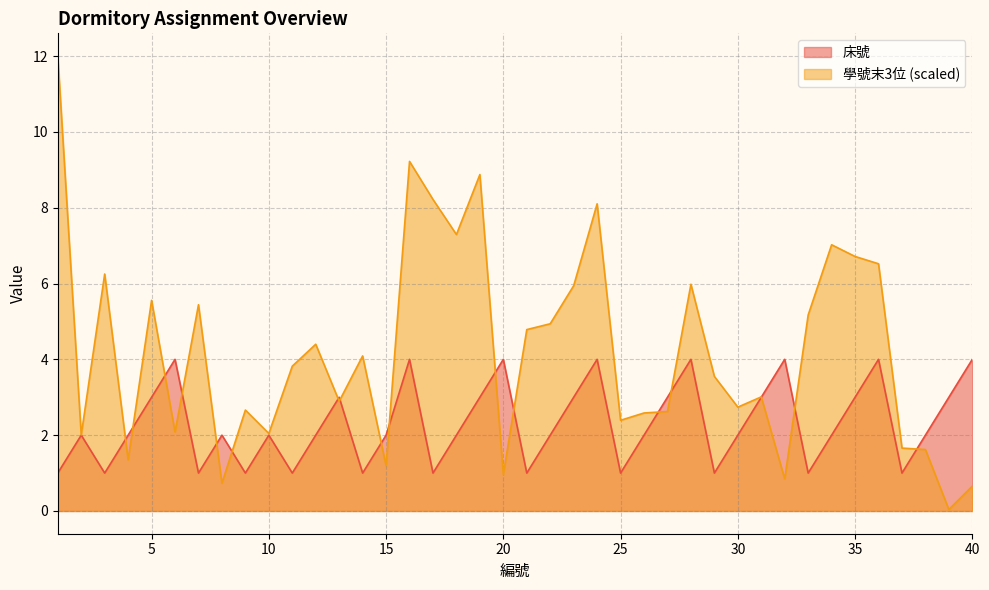

True or false: 床號 has more than 0 points higher than both neighbors.

True